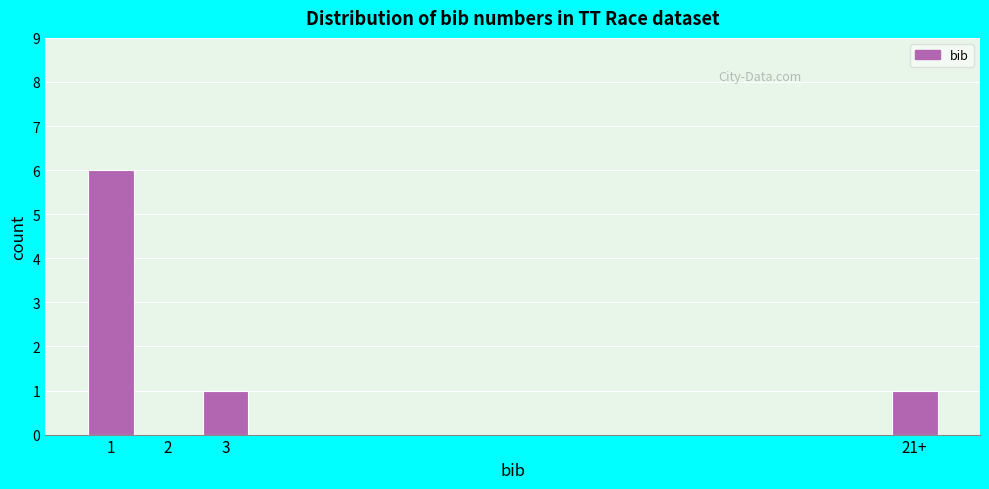

Reading right to left, extract all data points from this chart.

21+=1	3=1	2=0	1=6